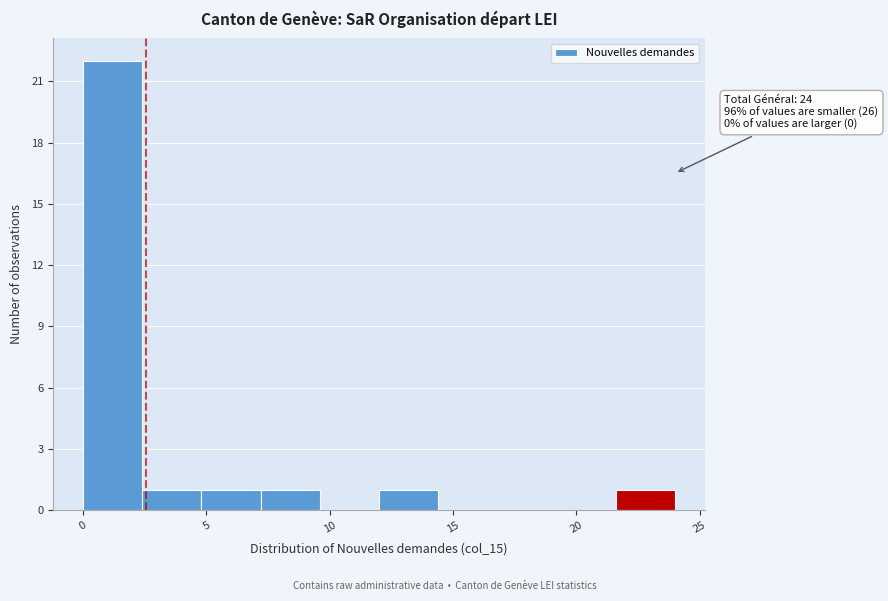

Which range on the x-axis has the tallest bar?

0.0 to 2.4